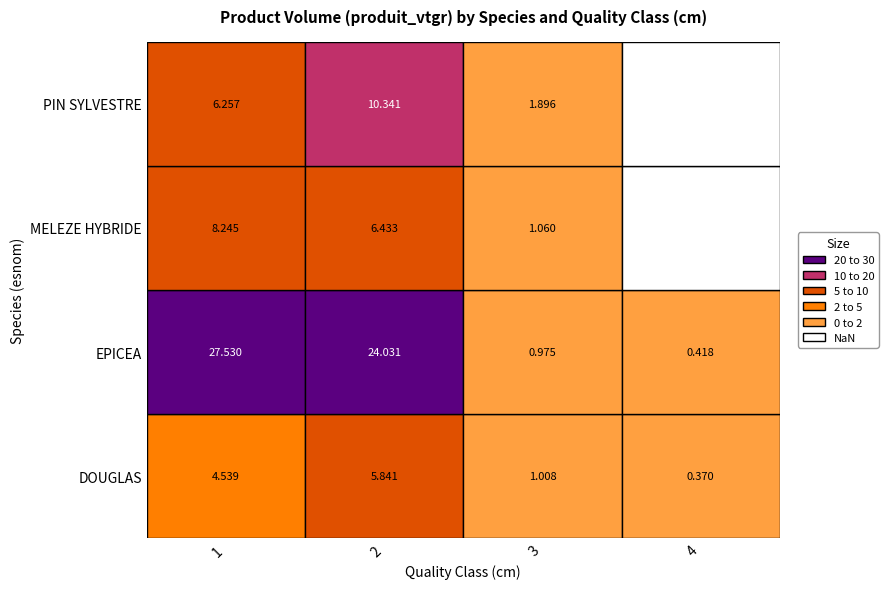

Count the number of data series in this chart.

4